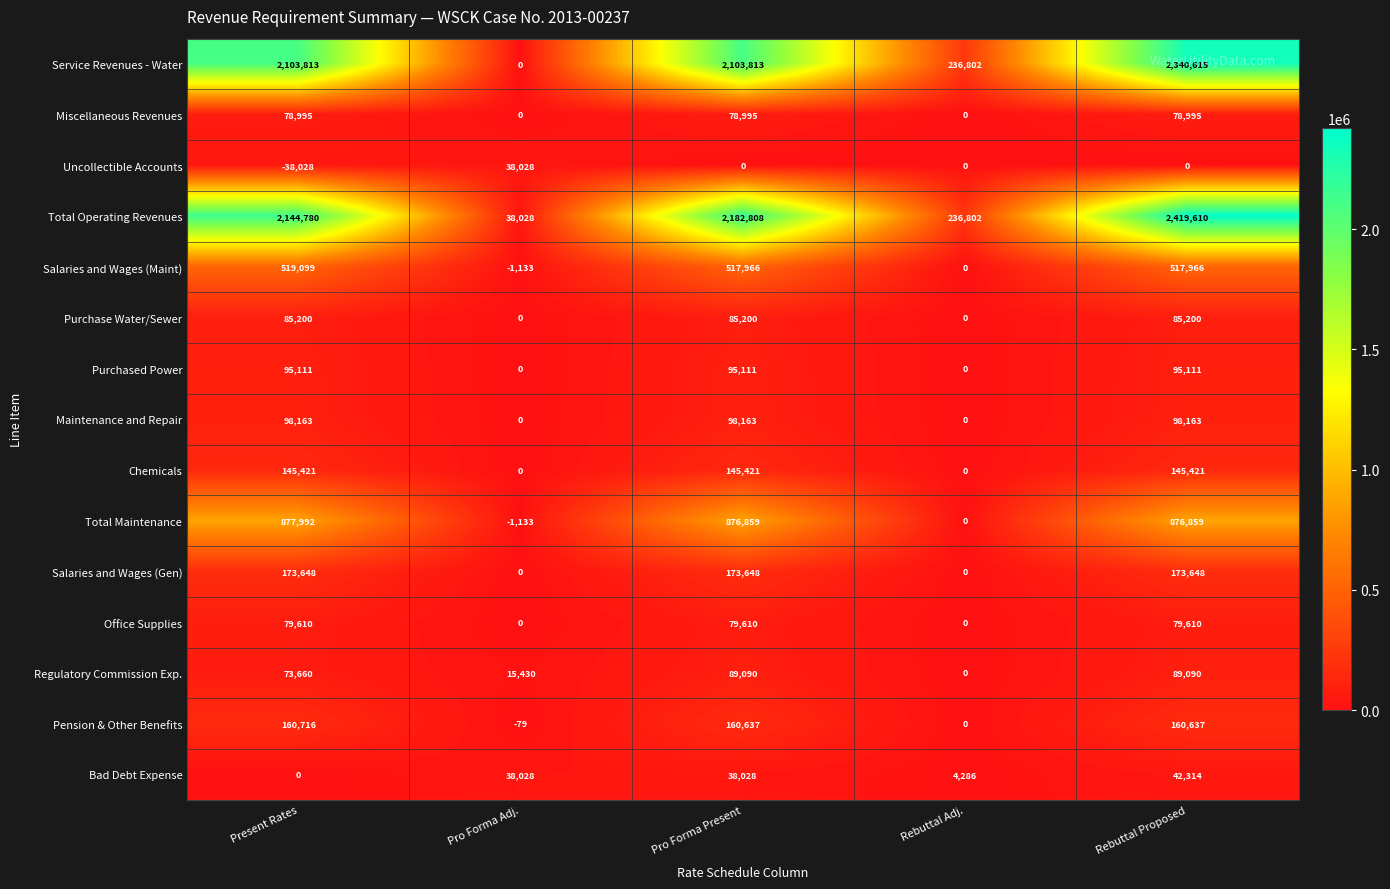

Which label corresponds to the smallest value in the chart?

Present Rates